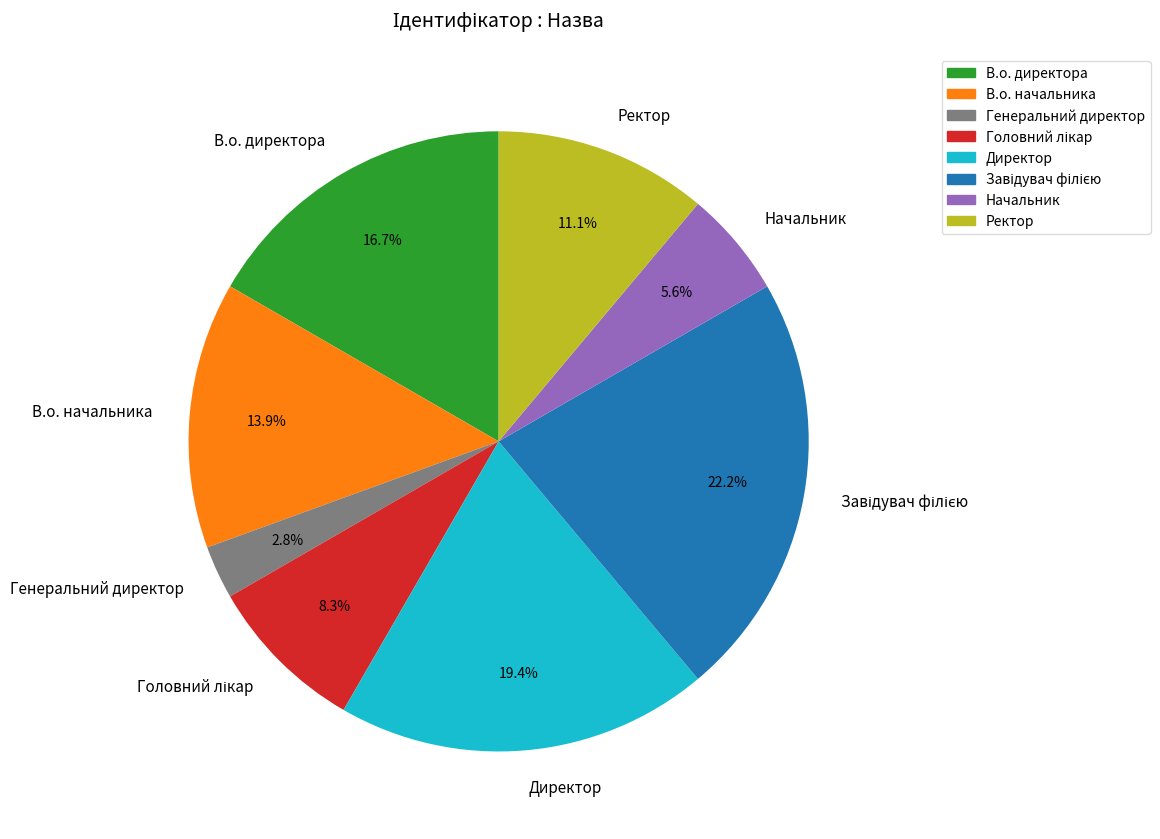

True or false: В.о. начальника accounts for 25% of the total.

False